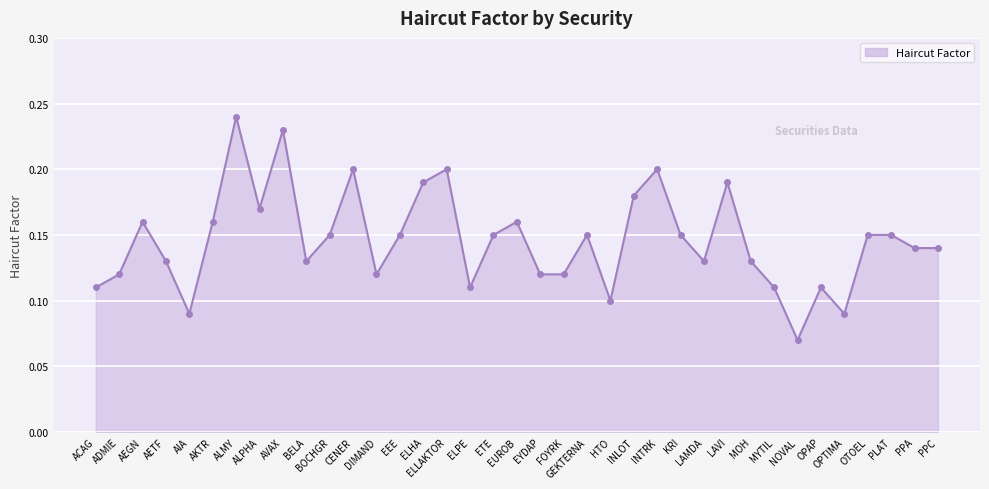

Which has a higher value, LAMDA or ETE?

ETE